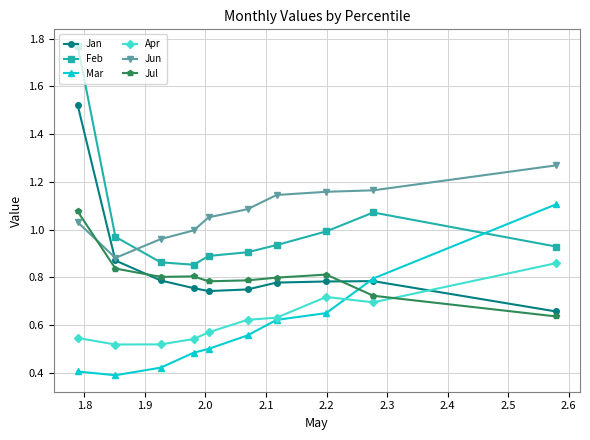

True or false: Mar has more than 1 interior local peaks.

False